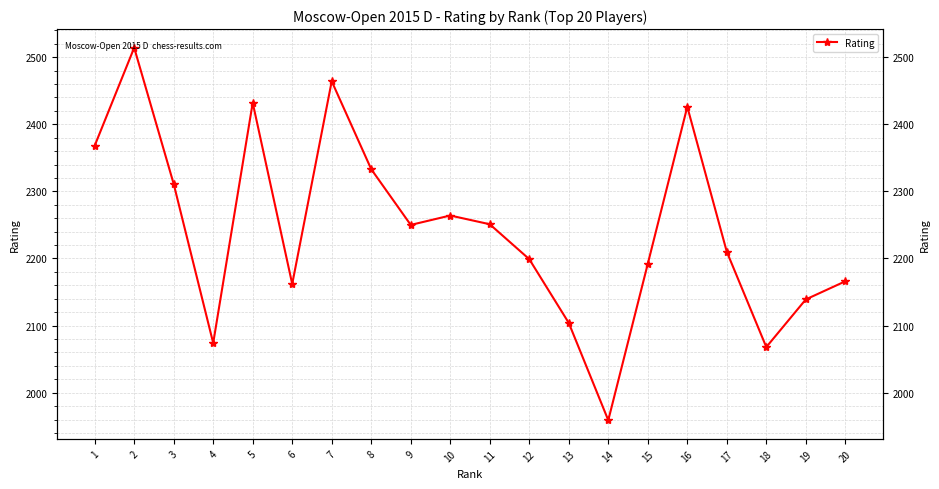

What is the ratio of the value at 4 to the value at 6?

1.0